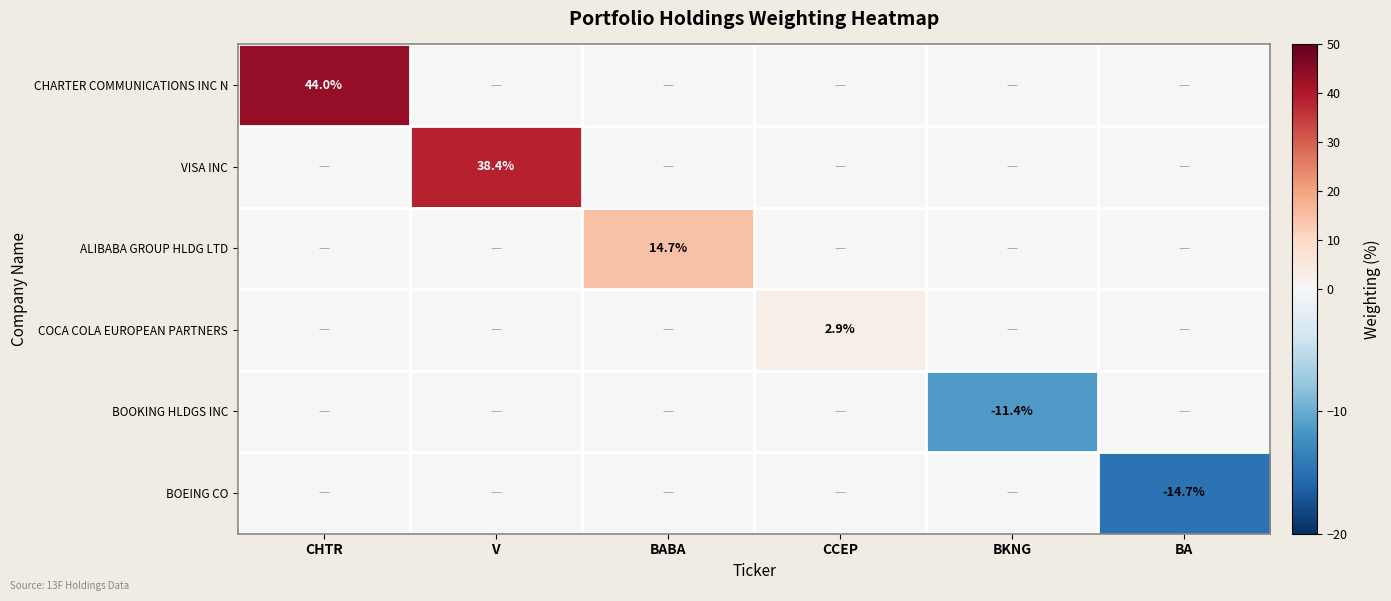

The value of ALIBABA GROUP HLDG LTD at BABA is 5.6. True or false?

False